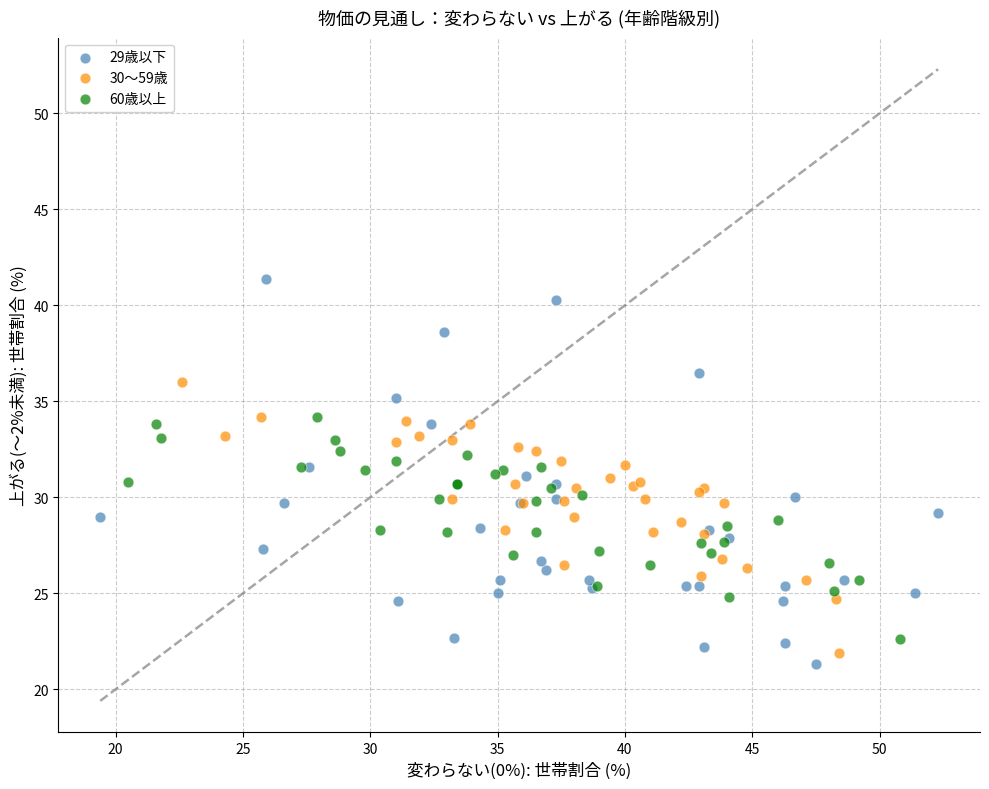

Which series has the widest spread of Y values?

29歳以下